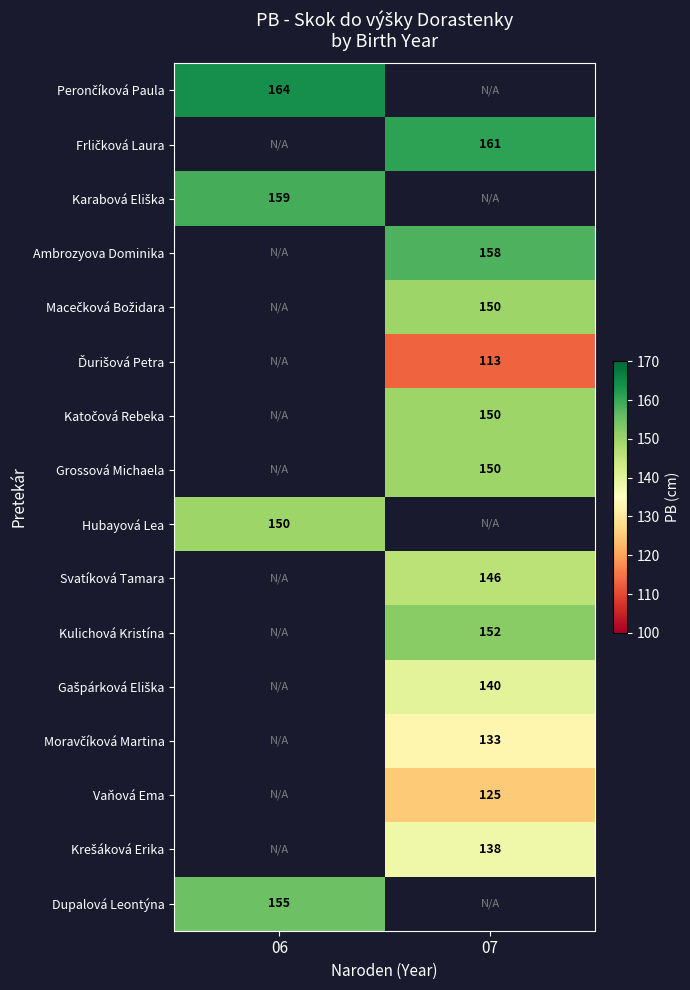

Which series has the largest range (max minus min)?

Perončíková Paula